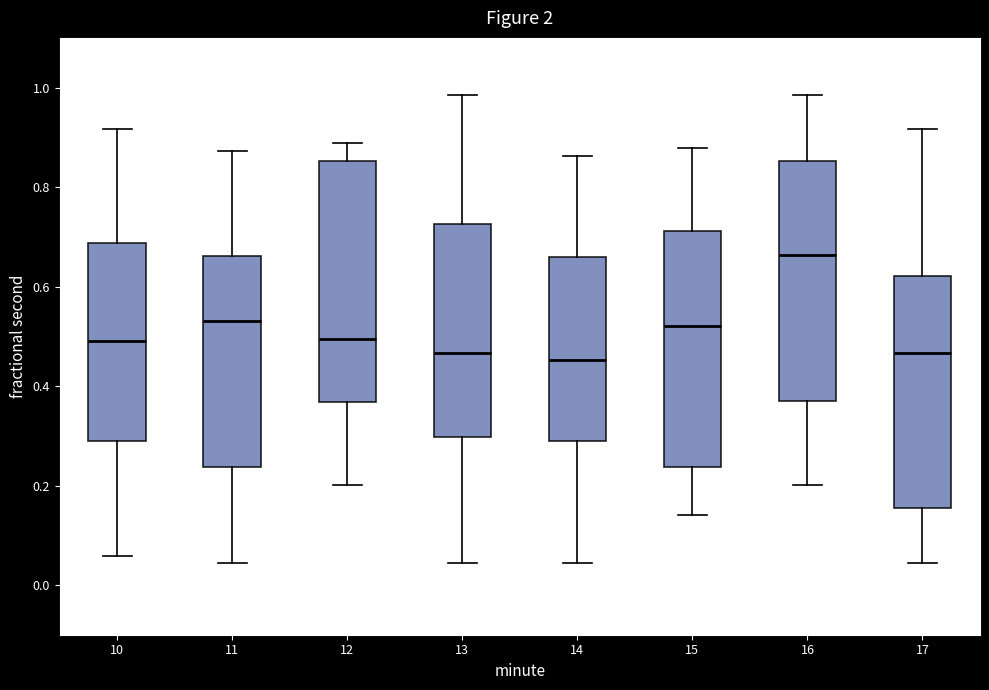

Where is the upper edge of the box at x = 15 on the y-axis? The values are not printed on the chart, so give them approximately, as read against the axis.

0.72